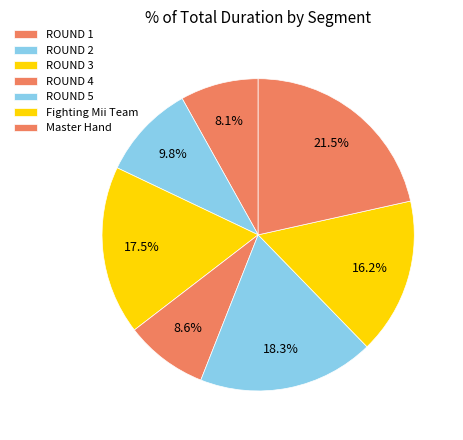

Count the number of slices in the pie.

7